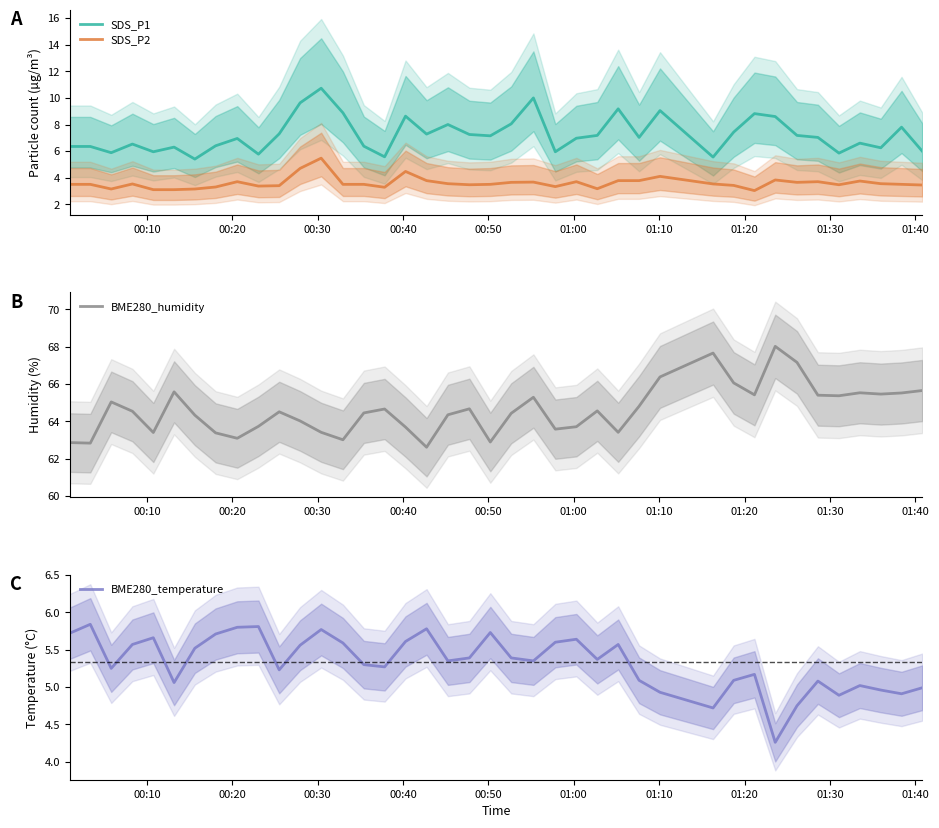

What is the value of the SDS_P2 point at the 7th from the left?

3.1